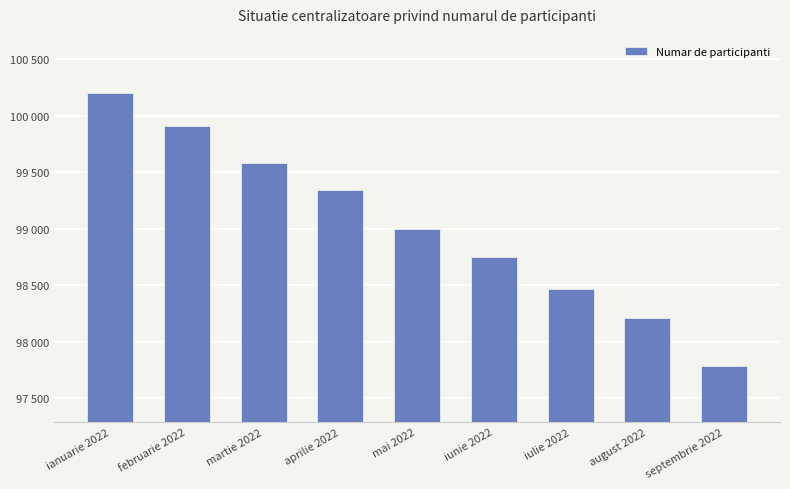

The chart shows a value of 154631 at mai 2022. True or false?

False